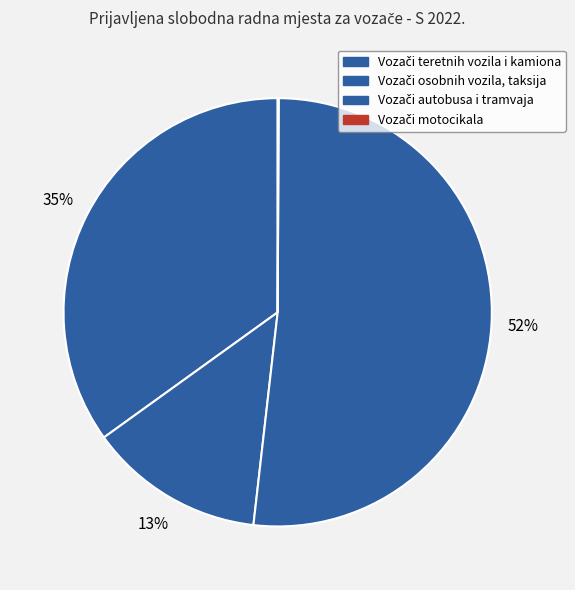

Which category has the smallest portion of the pie?

Vozači motocikala